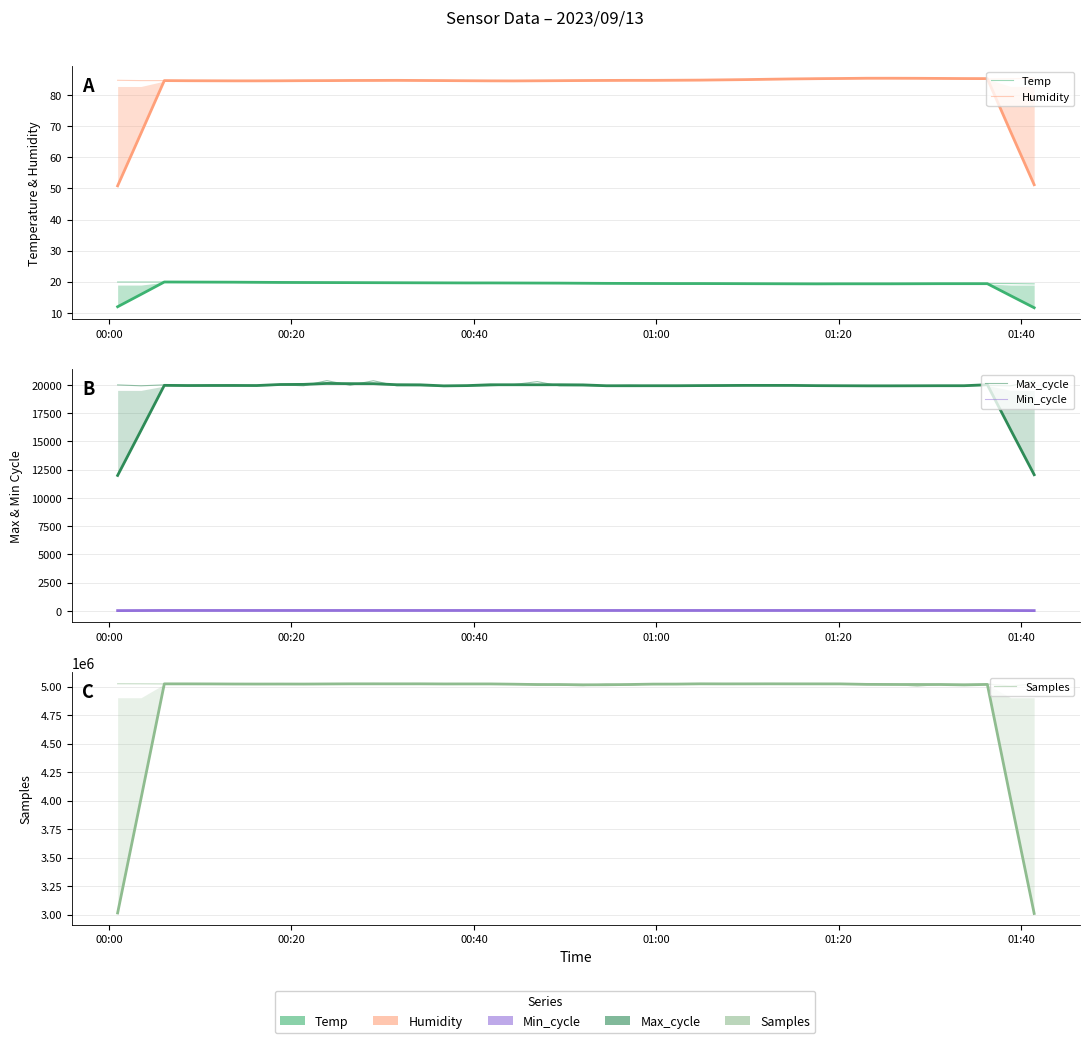

True or false: Samples and Humidity cross at least once.

False